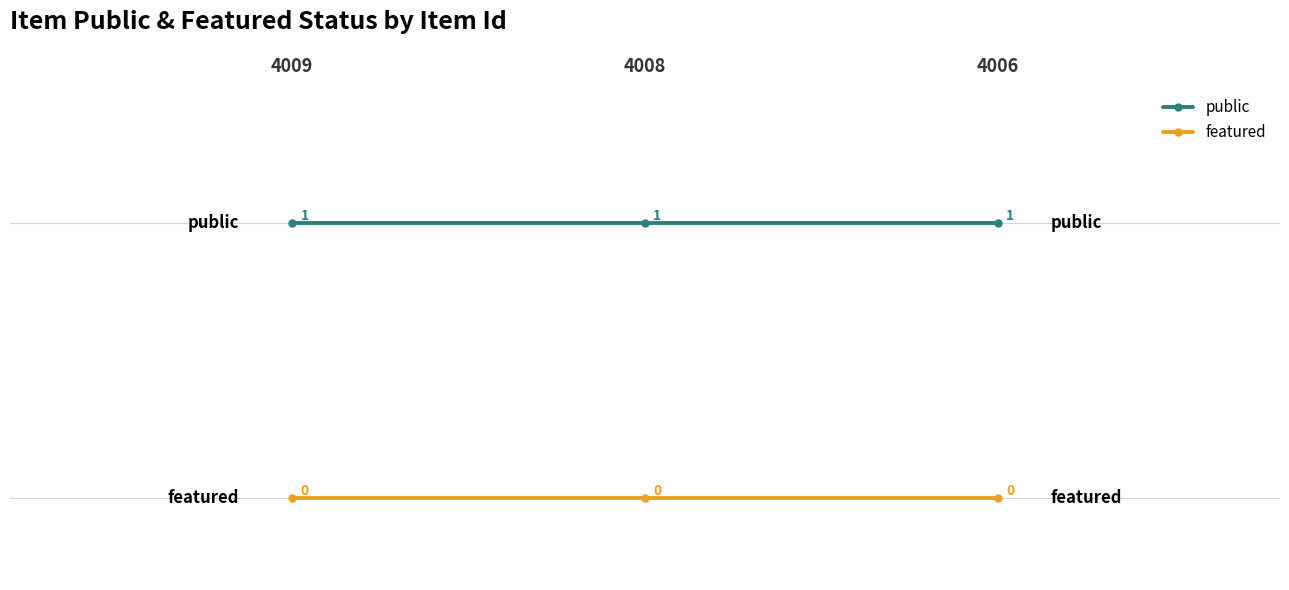

What is the spread (max minus min) of values at 4006?

1